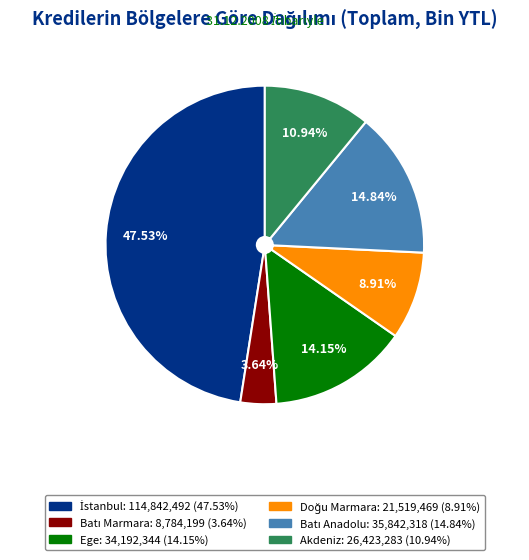

Does any single category account for the majority?

No